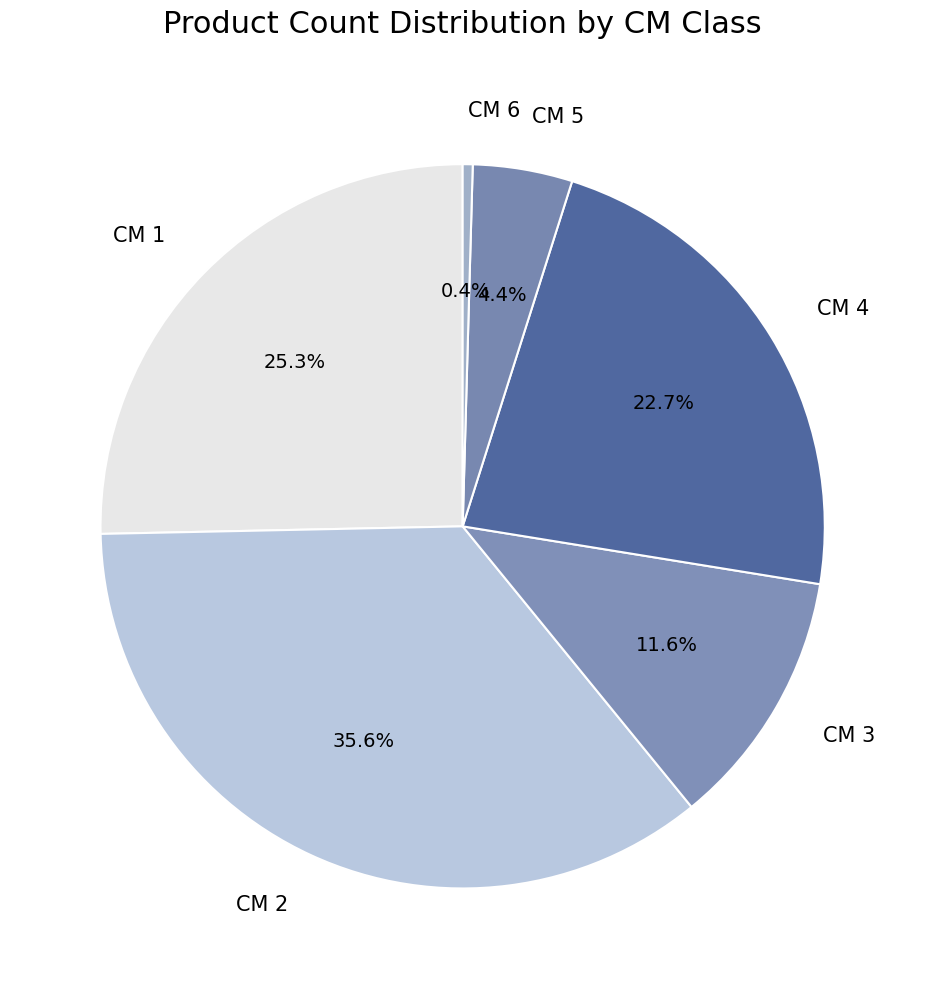

Is there any slice that represents more than half of the pie?

No